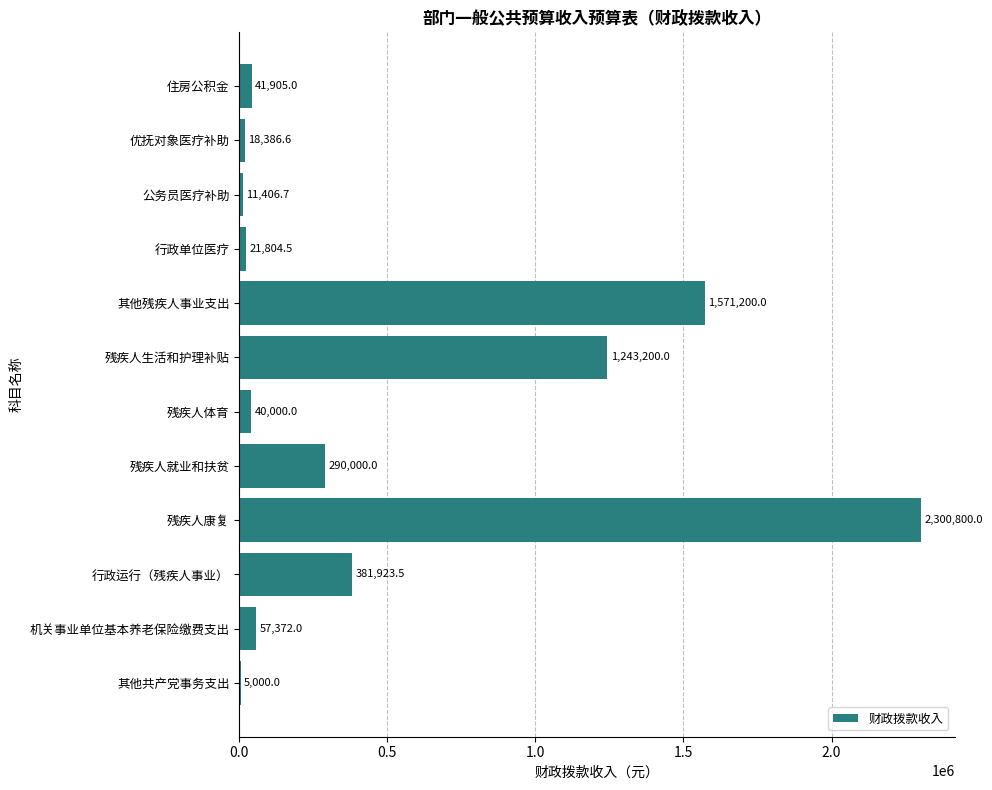

What is the approximate value at 公务员医疗补助?

11406.7